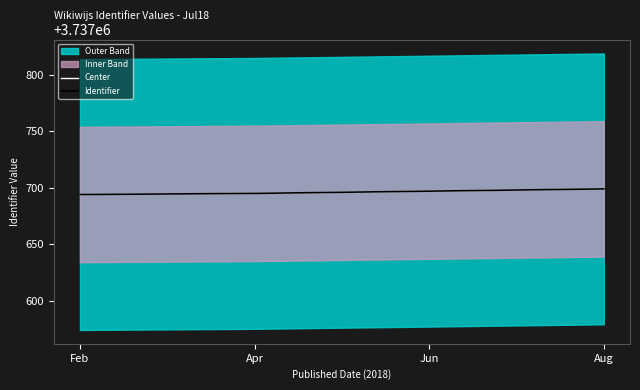

What is the label of the 2nd point from the left?

Apr